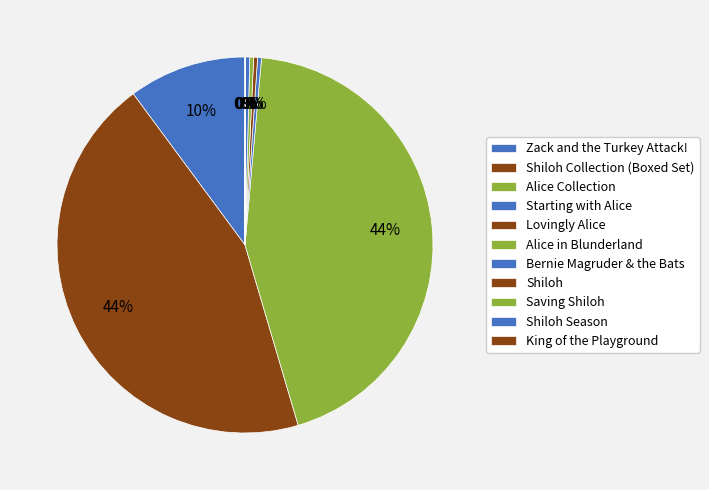

Which category has the smallest portion of the pie?

Shiloh